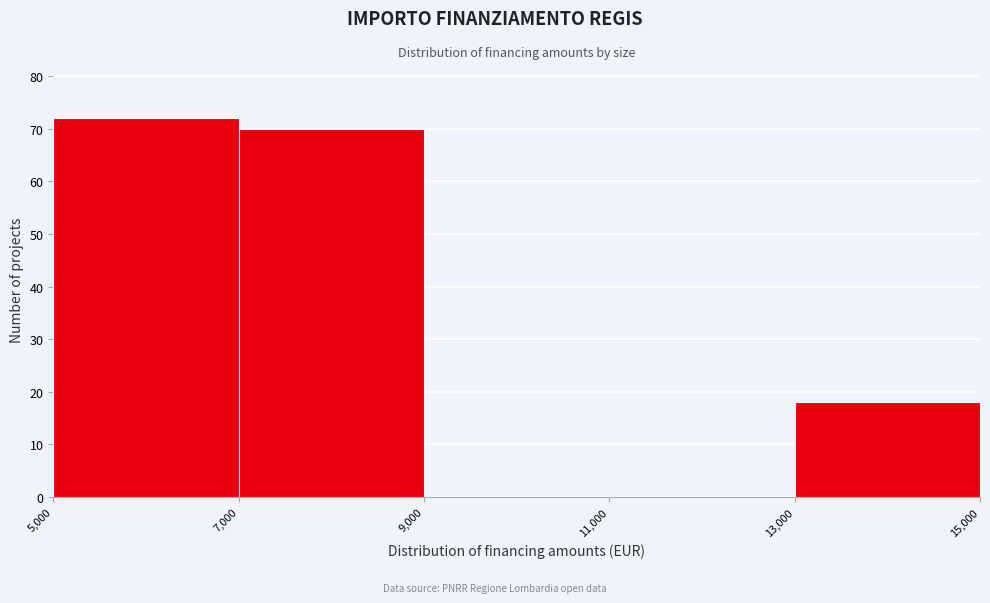

What is the height of the bar covering 7,000 to 9,000 on the x-axis? The values are not printed on the chart, so give them approximately, as read against the axis.

70